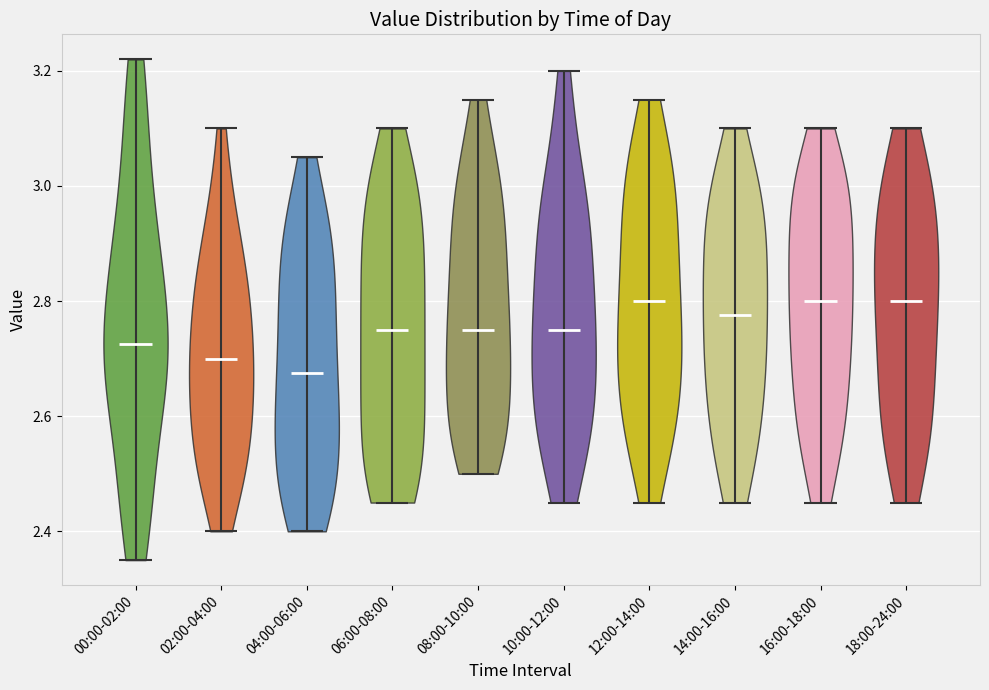

Reading left to right, read every violin against the y-axis: where its median line is, and the lowest and highest points it reaches. The values are not printed on the chart, so give them approximately, as read against the axis.

00:00-02:00: median line 2.72, lowest point 2.36, highest point 3.22
02:00-04:00: median line 2.70, lowest point 2.40, highest point 3.10
04:00-06:00: median line 2.68, lowest point 2.40, highest point 3.06
06:00-08:00: median line 2.76, lowest point 2.46, highest point 3.10
08:00-10:00: median line 2.76, lowest point 2.50, highest point 3.16
10:00-12:00: median line 2.76, lowest point 2.46, highest point 3.20
12:00-14:00: median line 2.80, lowest point 2.46, highest point 3.16
14:00-16:00: median line 2.78, lowest point 2.46, highest point 3.10
16:00-18:00: median line 2.80, lowest point 2.46, highest point 3.10
18:00-24:00: median line 2.80, lowest point 2.46, highest point 3.10